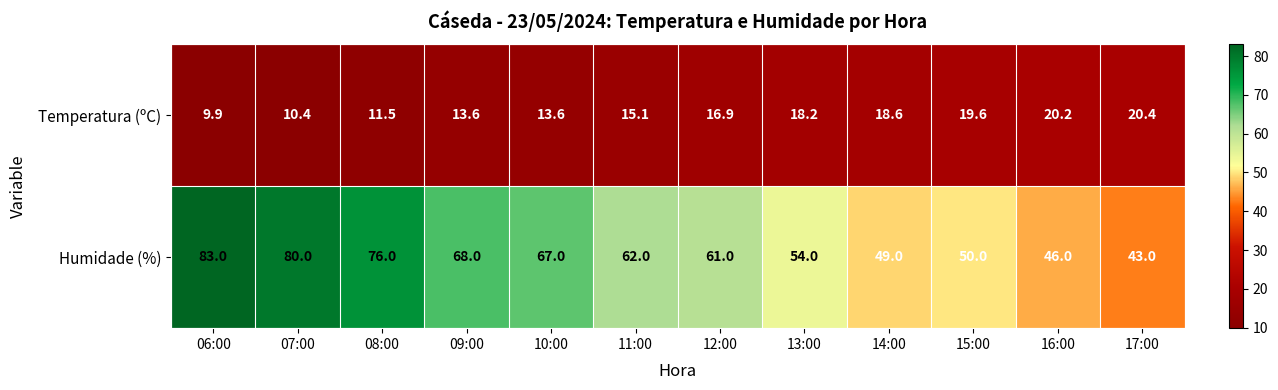

Which series has the largest range (max minus min)?

Humidade (%)